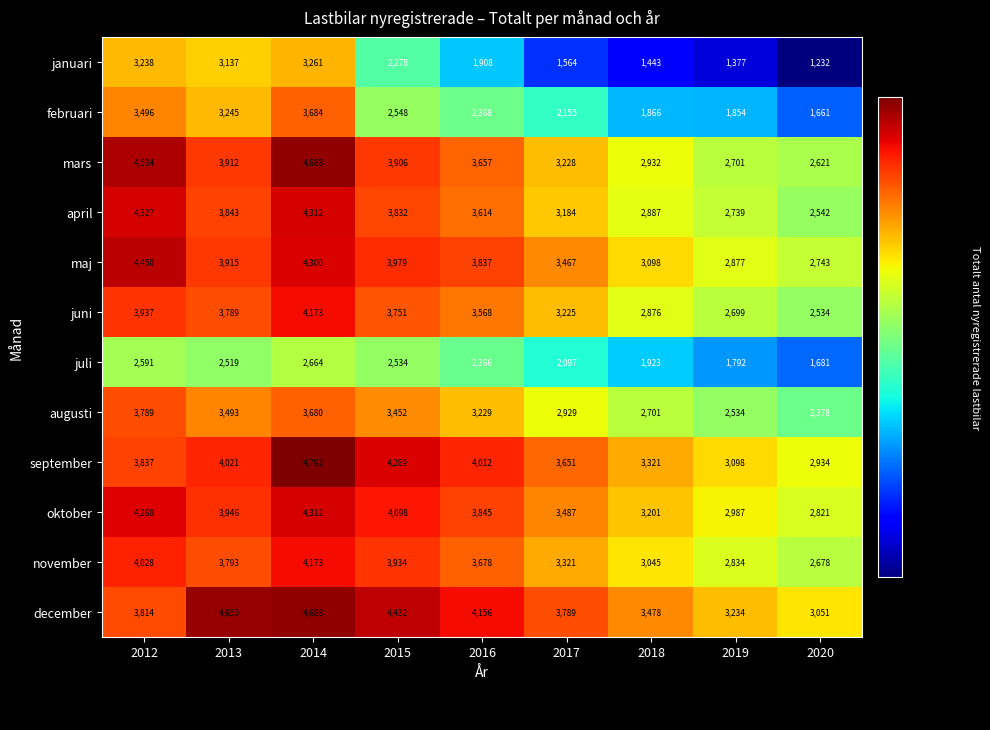

The oktober series shows 3845 at 2016. True or false?

True